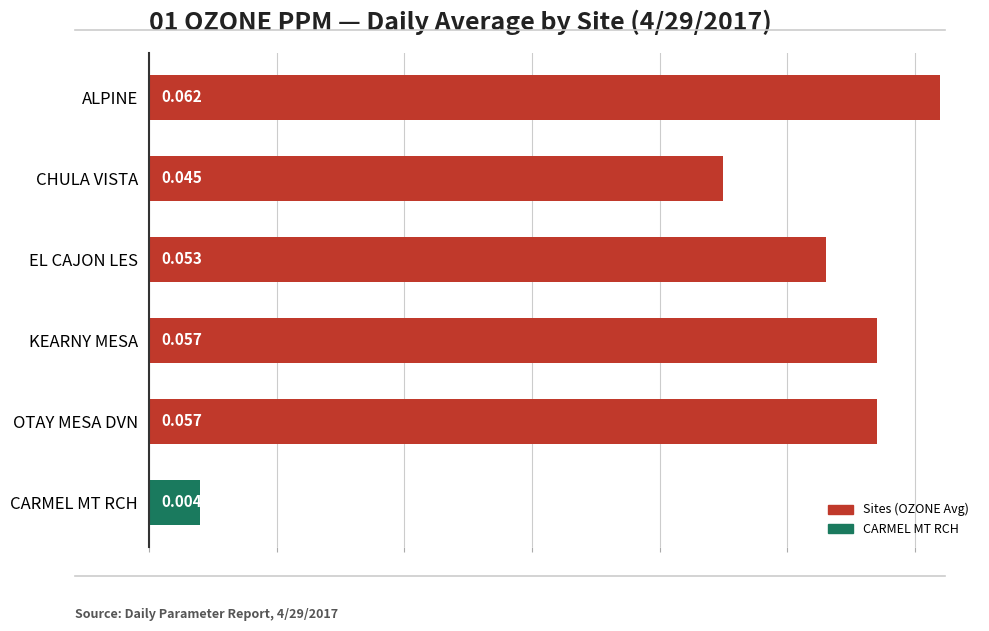

Which has a higher value, OTAY MESA DVN or CARMEL MT RCH?

OTAY MESA DVN